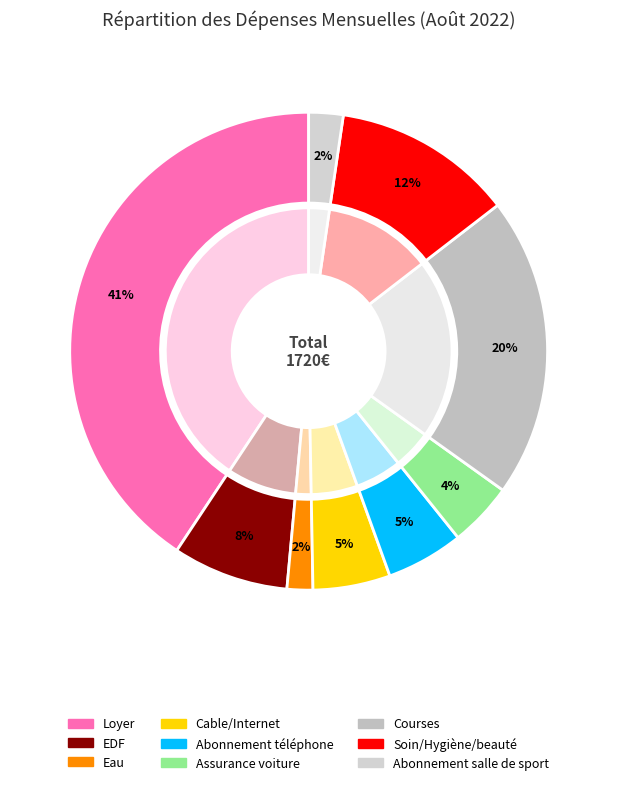

Count the number of slices in the pie.

9